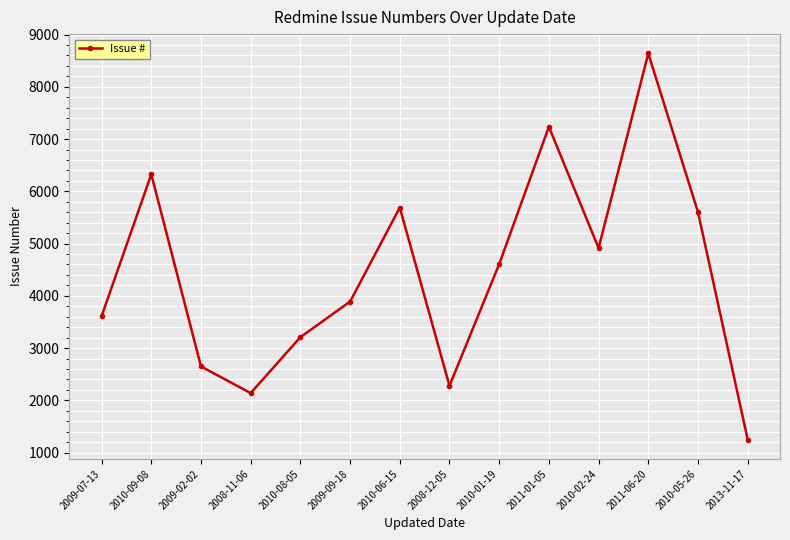

What is the label of the 8th point from the left?

2008-12-05